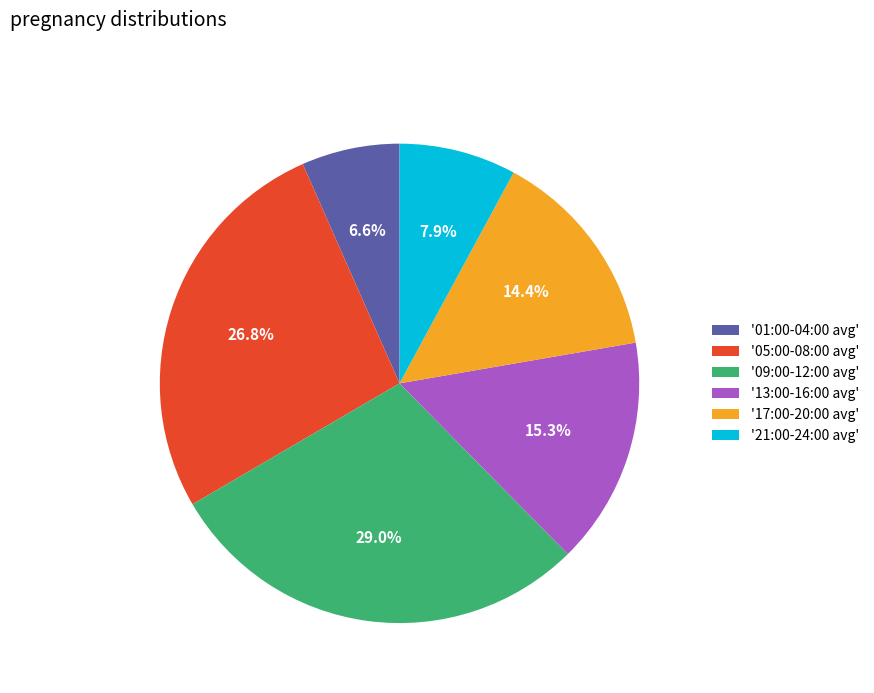

Do '13:00-16:00 avg' and '05:00-08:00 avg' together represent more than half of the pie?

No